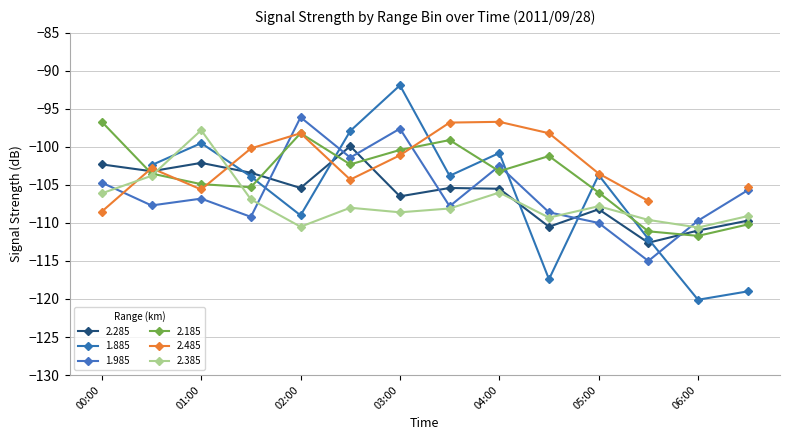

What is the value of the 2.385 point at the 5th from the left?

-110.5